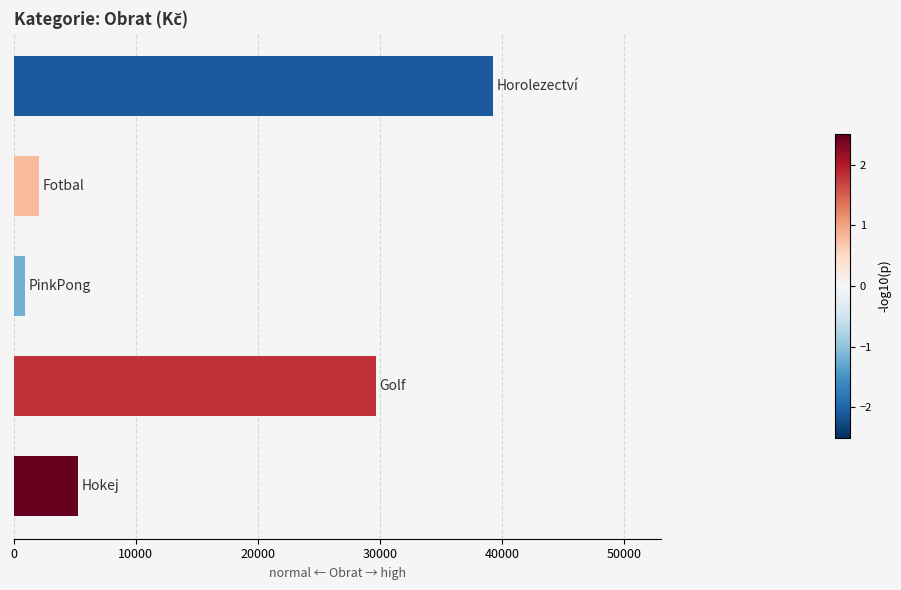

Reading top to bottom, transcribe all the data shown in this chart.

39288	2064	903	29664	5309